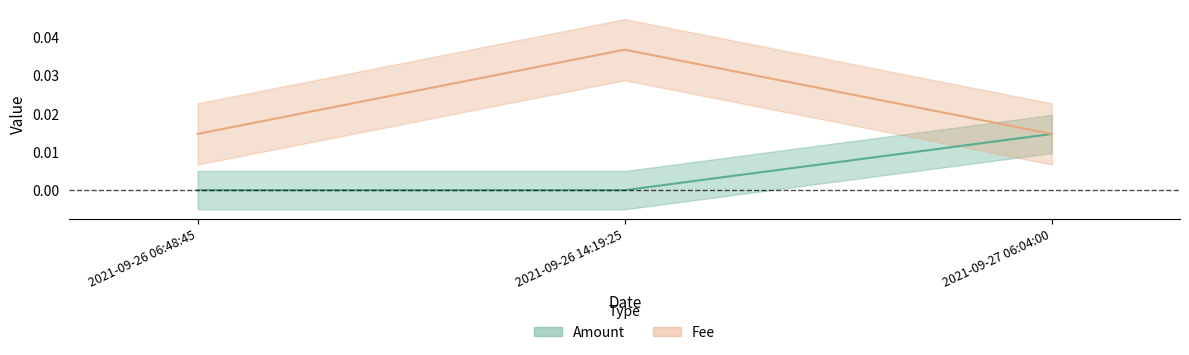

The Amount series shows 0.0 at 2021-09-26 14:19:25. True or false?

True